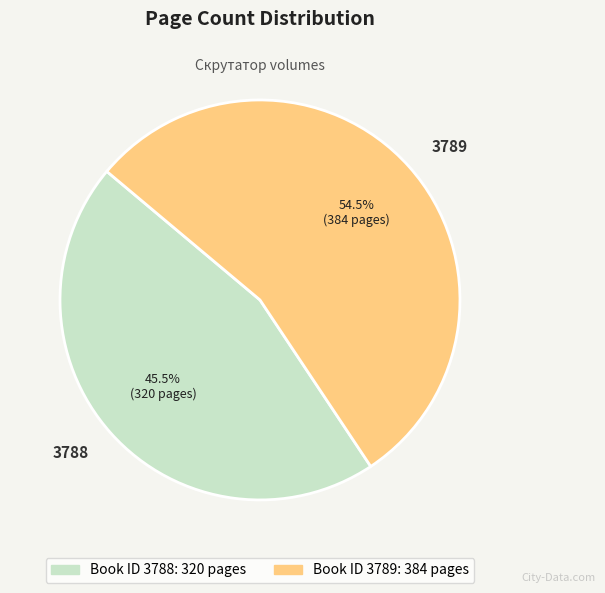

What is the majority slice?

3789